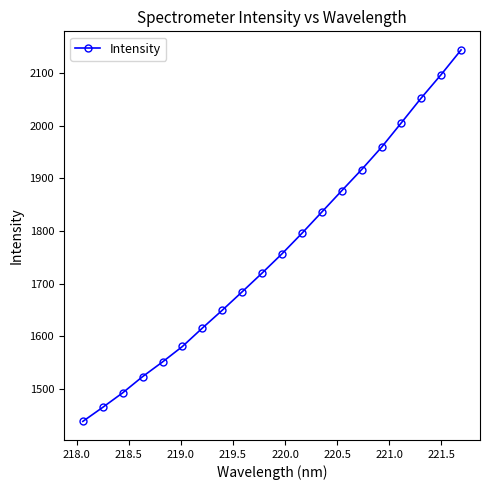

True or false: the data has more than 0 interior local peaks.

False